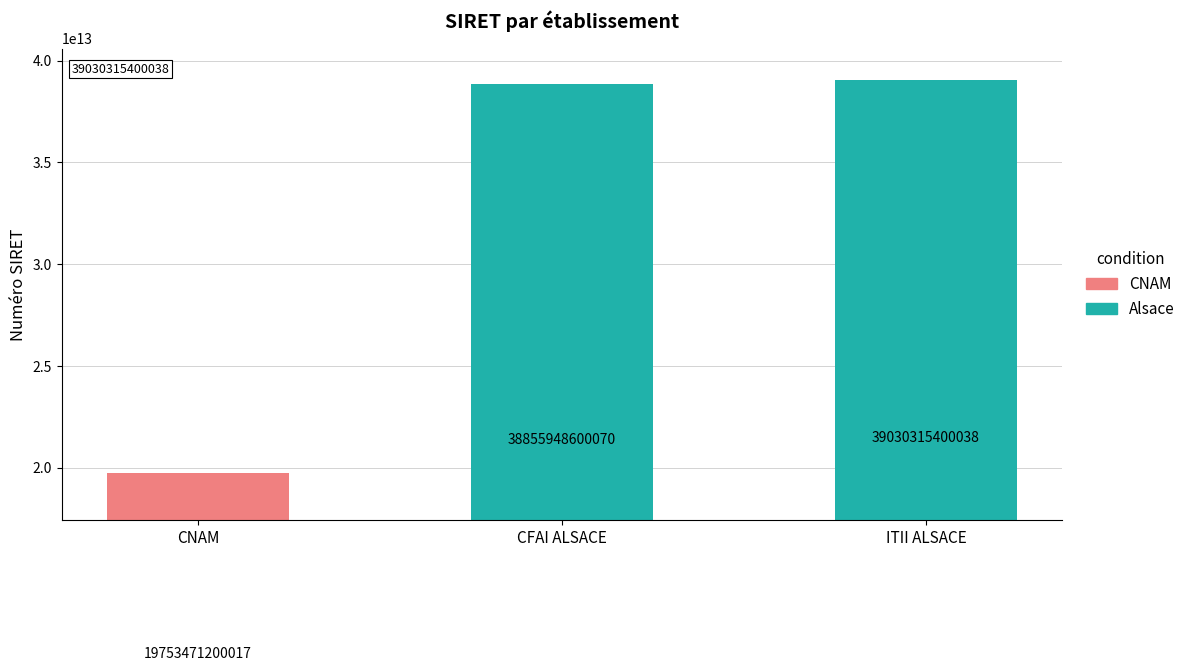

How many data points are less than 38855948600070?

1